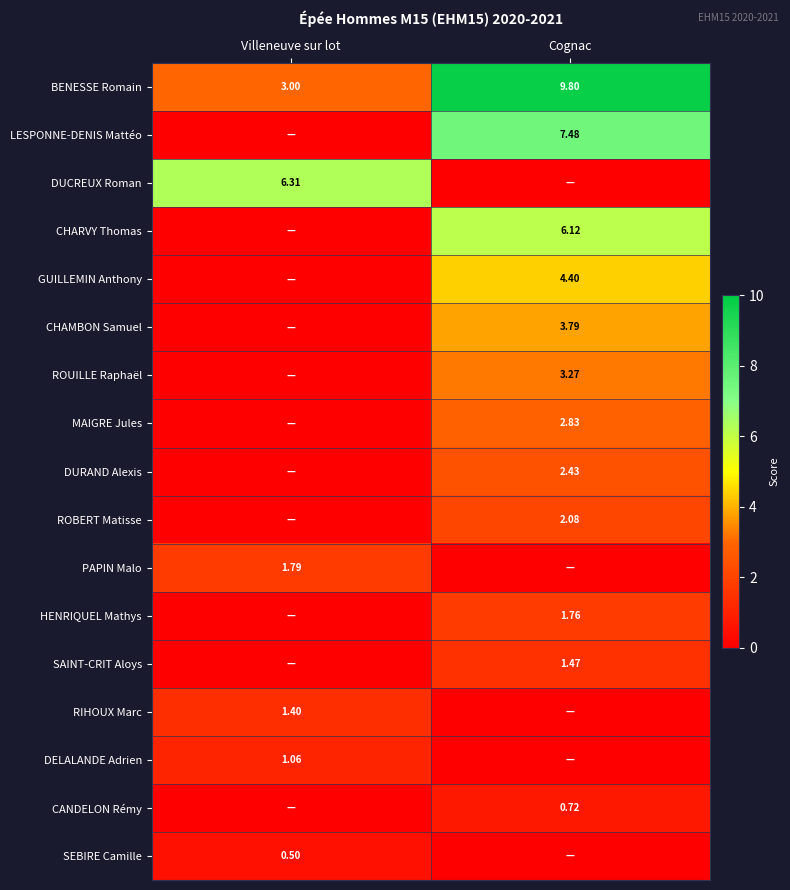

At which label is BENESSE Romain closest to 6?

Villeneuve sur lot